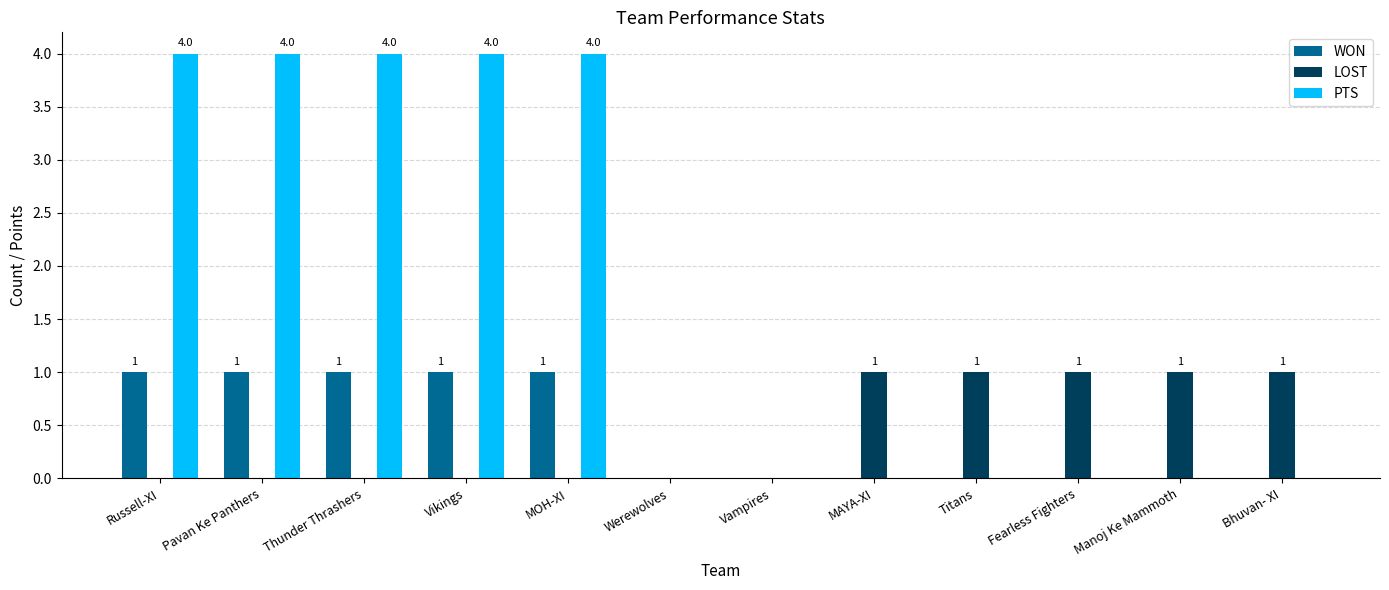

What is the greatest value displayed?

4